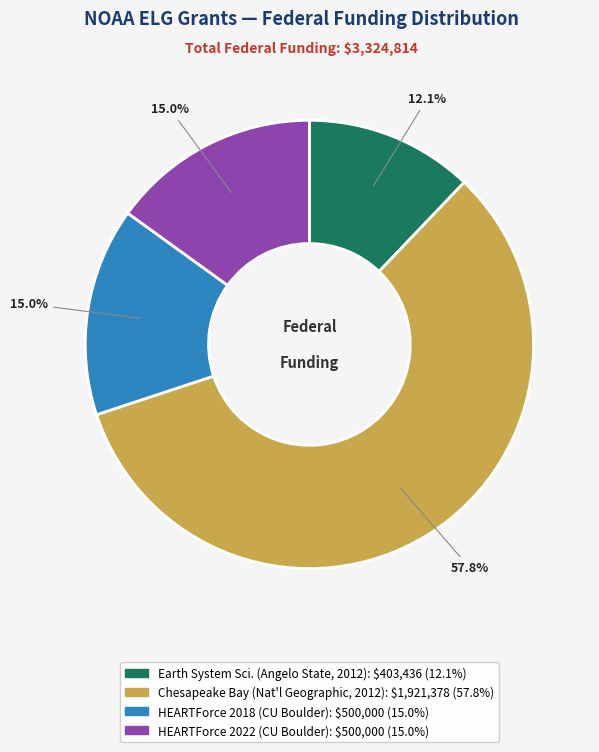

Is there any slice that represents more than half of the pie?

Yes